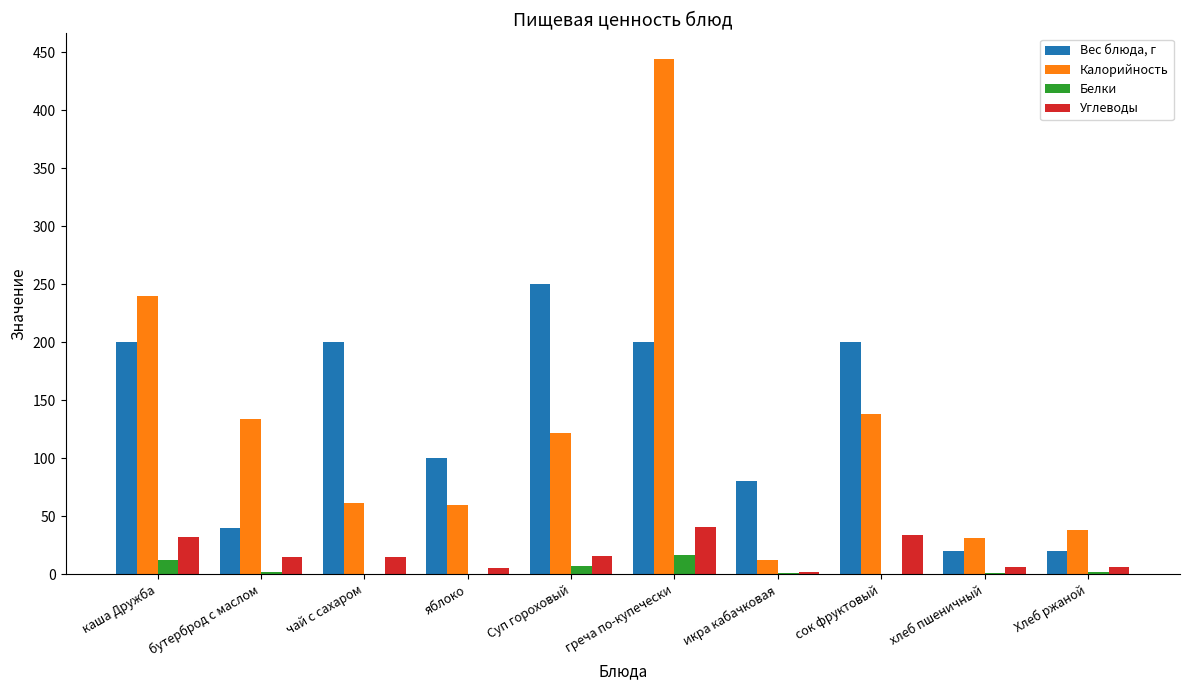

What value does the Калорийность series have at икра кабачковая?

12.0